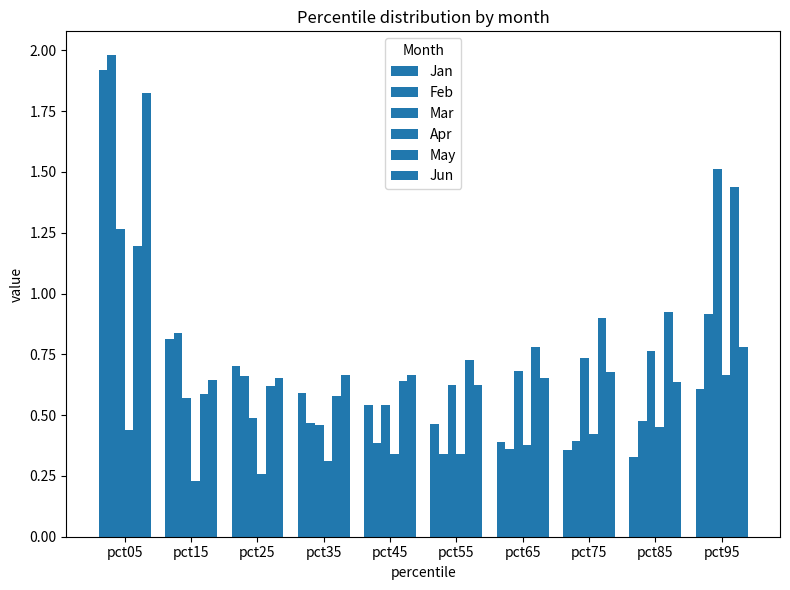

At which category does the chart reach its peak across all series?

pct05